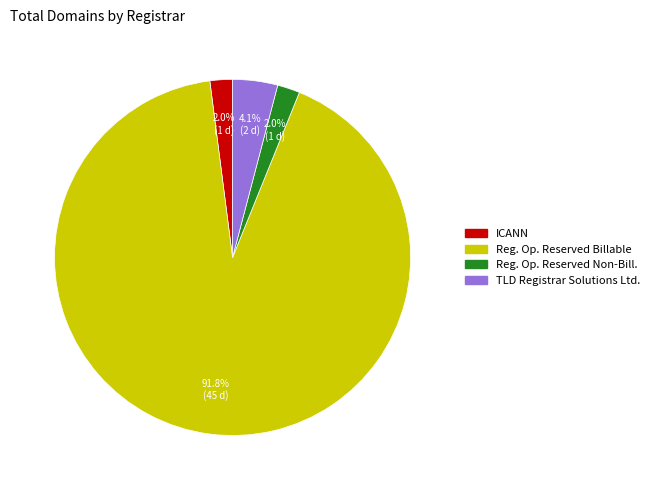

Is there a majority slice in this chart?

Yes